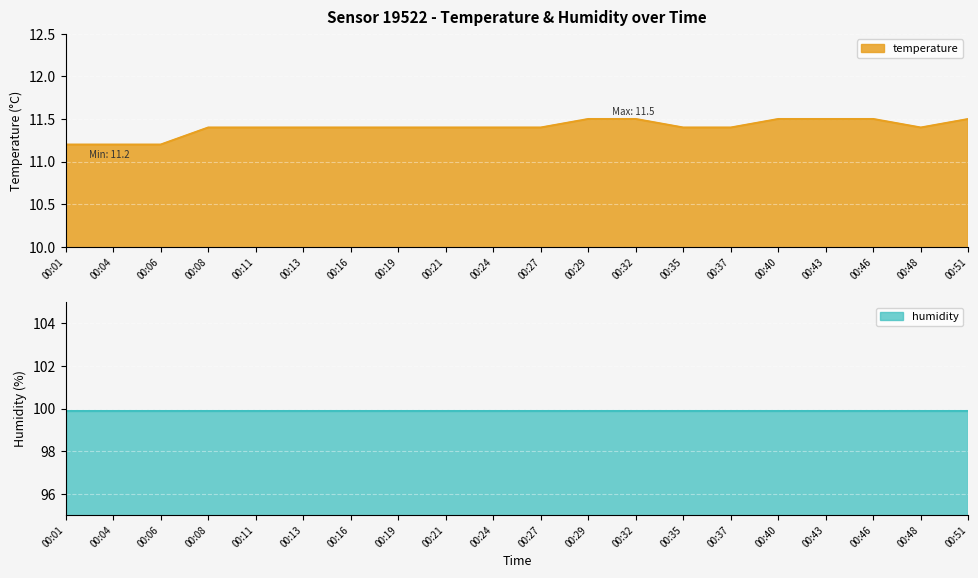

Approximately how many times larger is the value at 00:40 compared to 00:24?

1.0